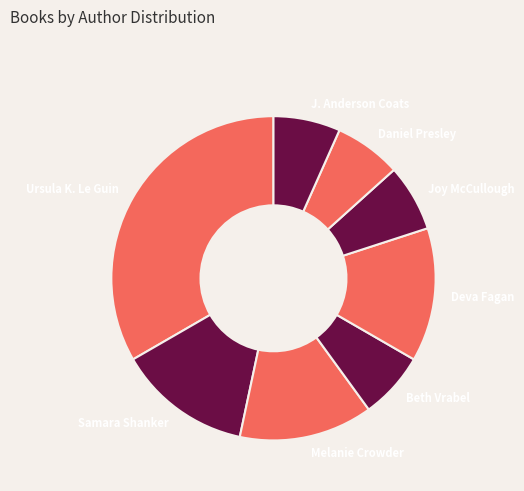

The Ursula K. Le Guin slice represents 25% of the pie. True or false?

False